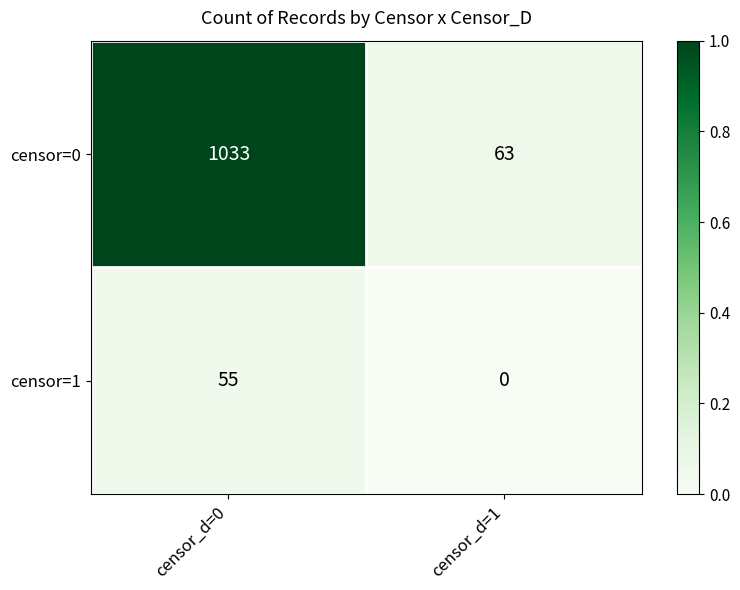

The censor=1 series shows -35 at censor_d=1. True or false?

False